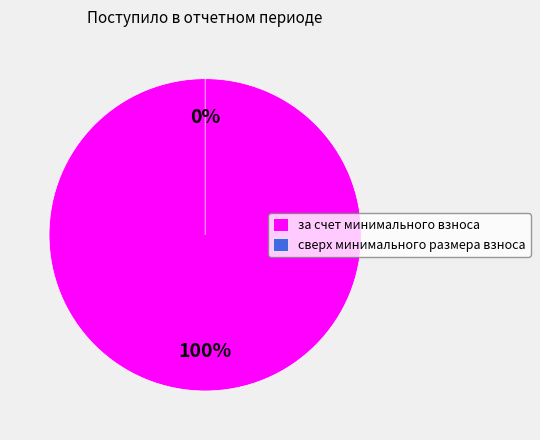

The за счет минимального взноса slice represents 100% of the pie. True or false?

True